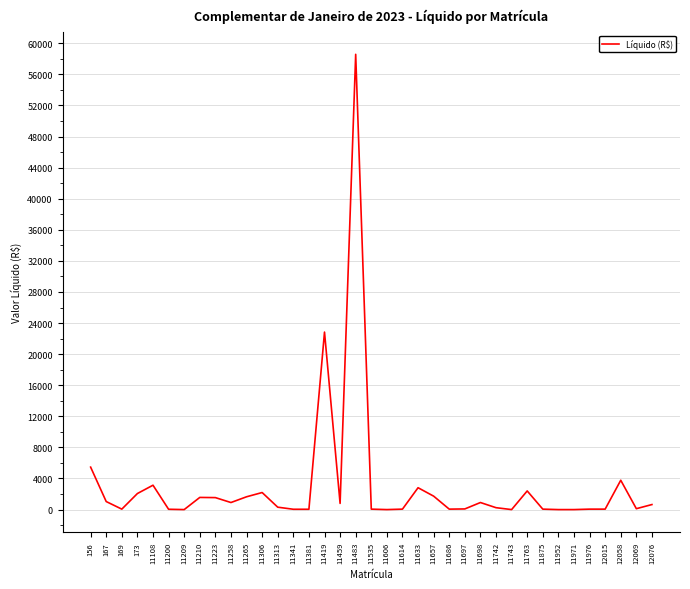

Is it true that the value at 11108 is 5302.4?

False